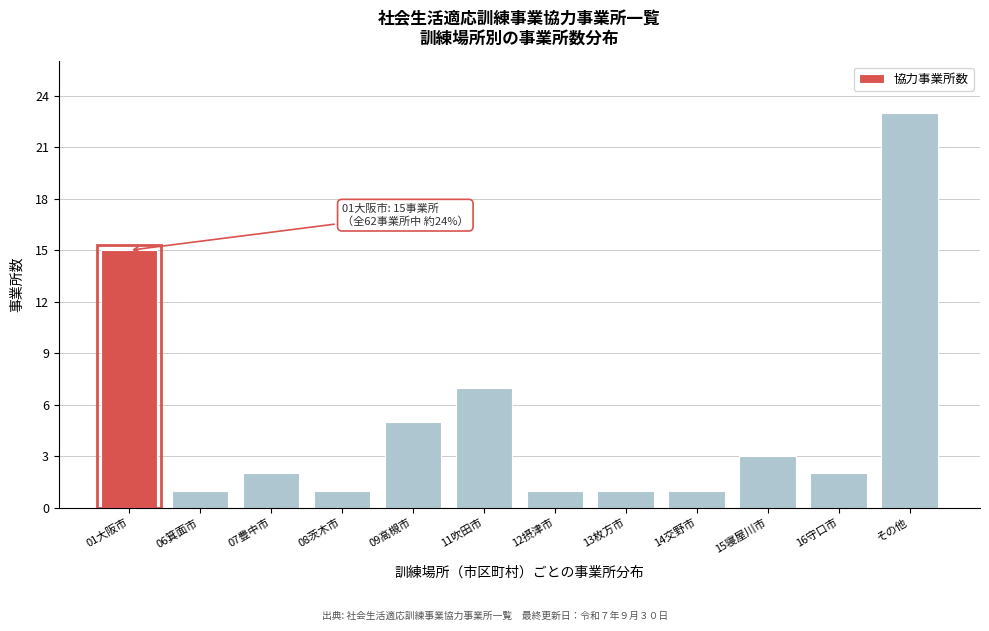

Reading right to left, transcribe all the data shown in this chart.

23	2	3	1	1	1	7	5	1	2	1	15